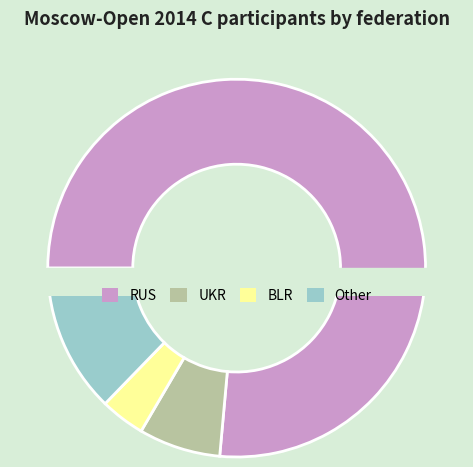

Combined, do UKR and BLR account for over 50%?

No